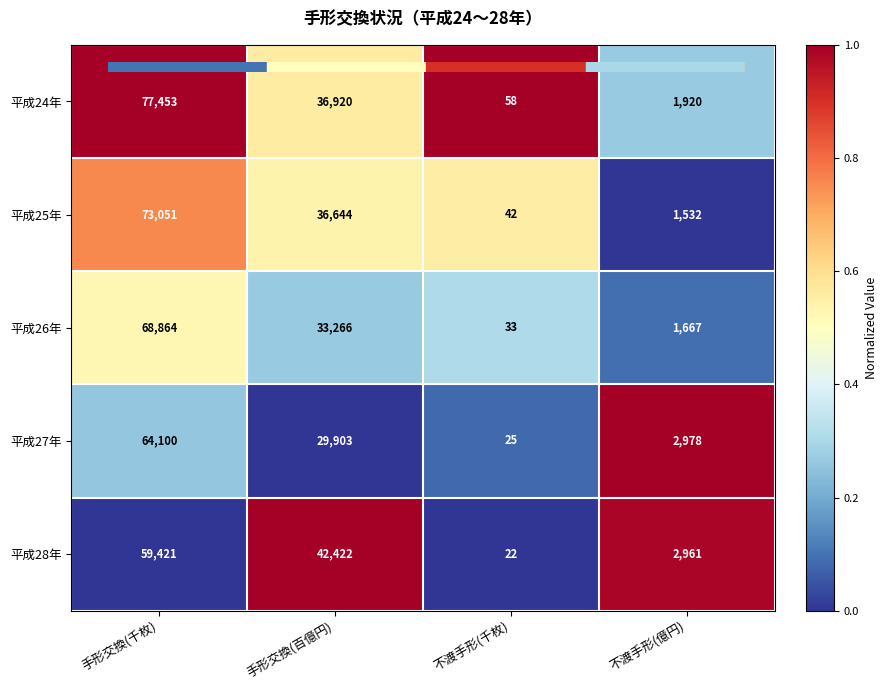

Which series changed the most between 手形交換(千枚) and 手形交換(百億円)?

平成24年